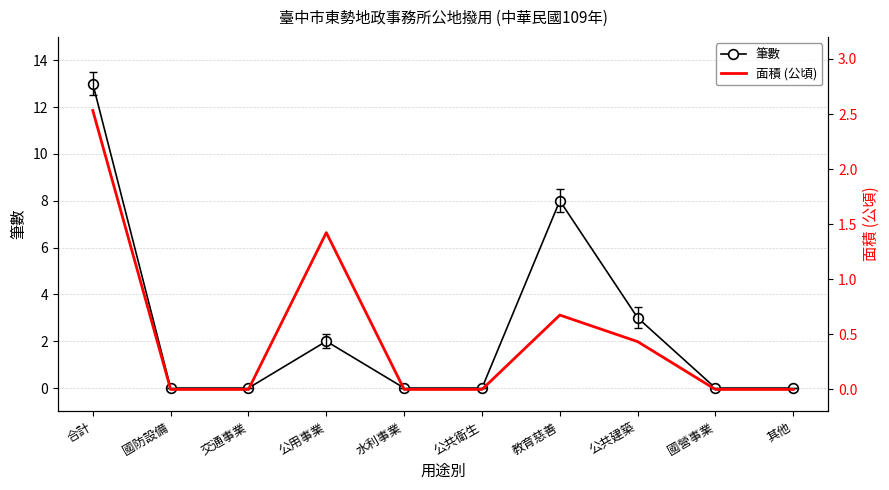

What is the sum of the 筆數 values at 公用事業 and 交通事業?

2